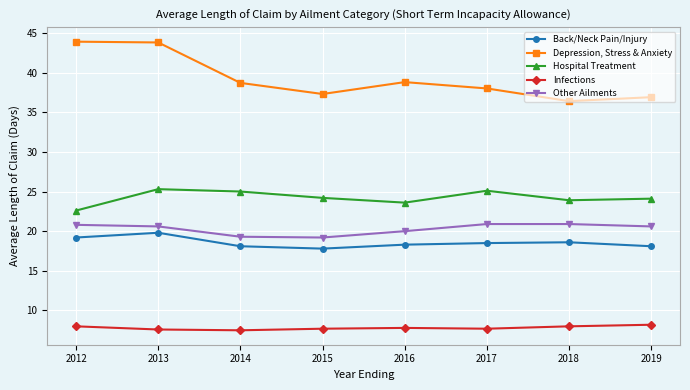

What is the sum of all Back/Neck Pain/Injury values?

148.4